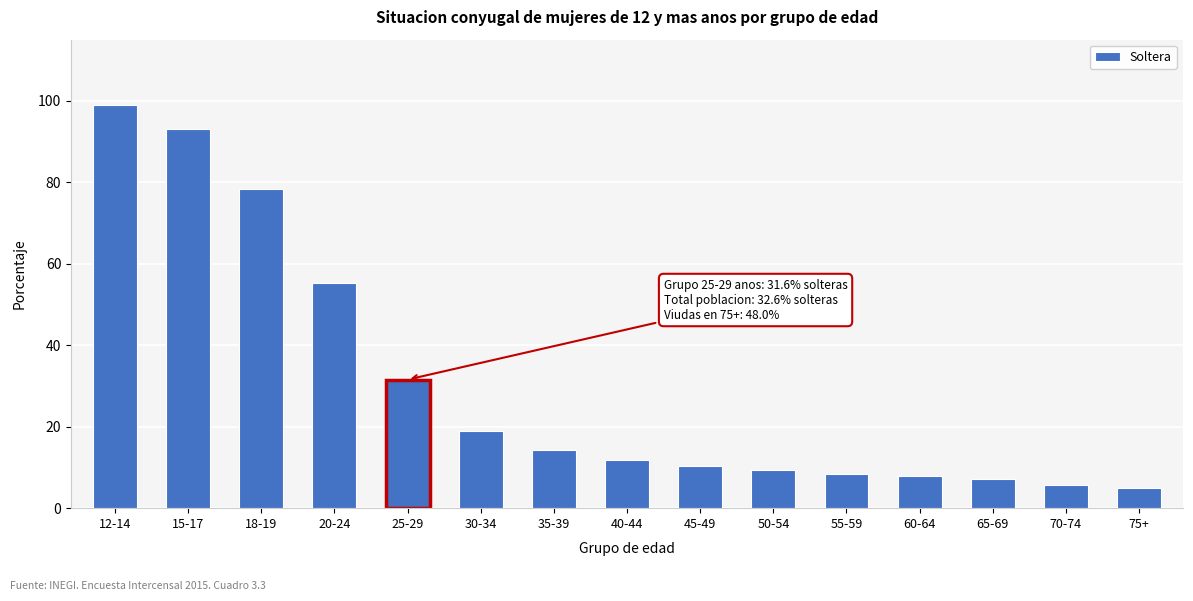

The chart shows a value of 22.9 at 18-19. True or false?

False